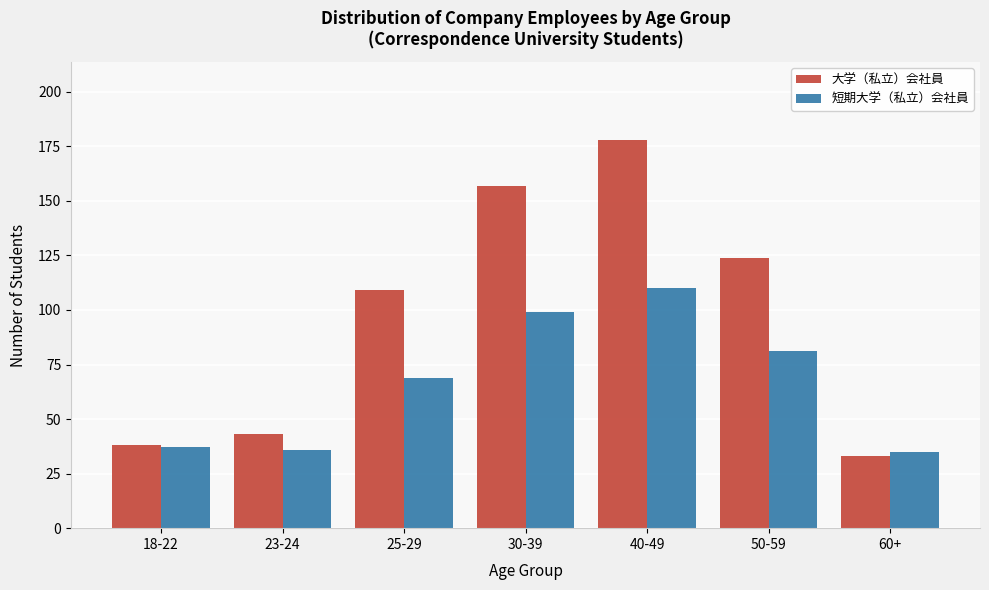

Reading left to right, extract all data points from this chart.

大学（私立）会社員: 38	43	109	157	178	124	33
短期大学（私立）会社員: 37	36	69	99	110	81	35